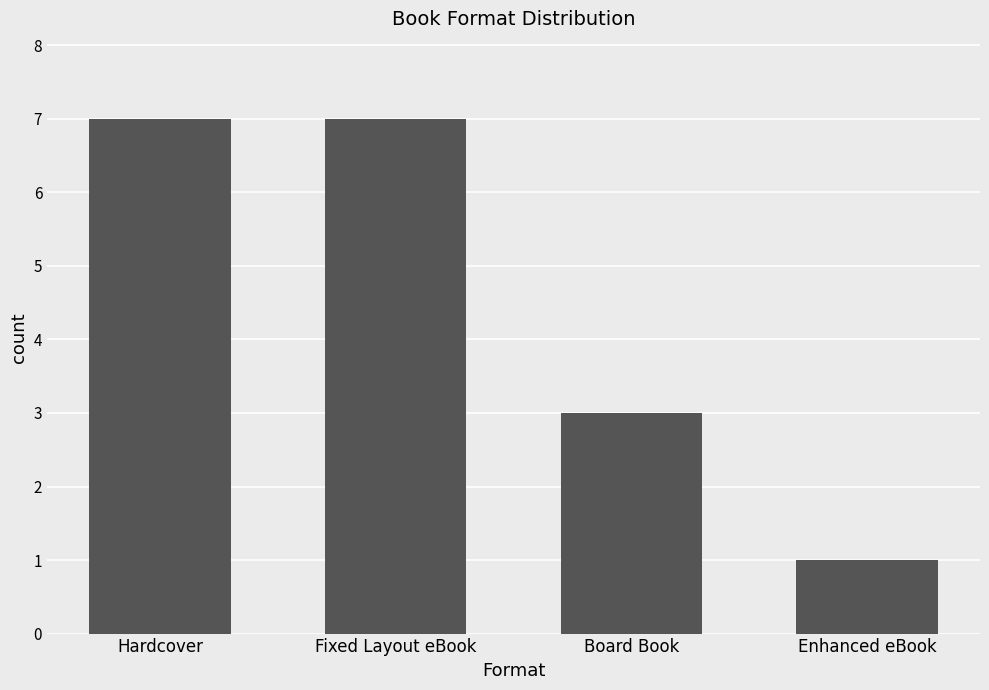

The value at Fixed Layout eBook is 7. True or false?

True